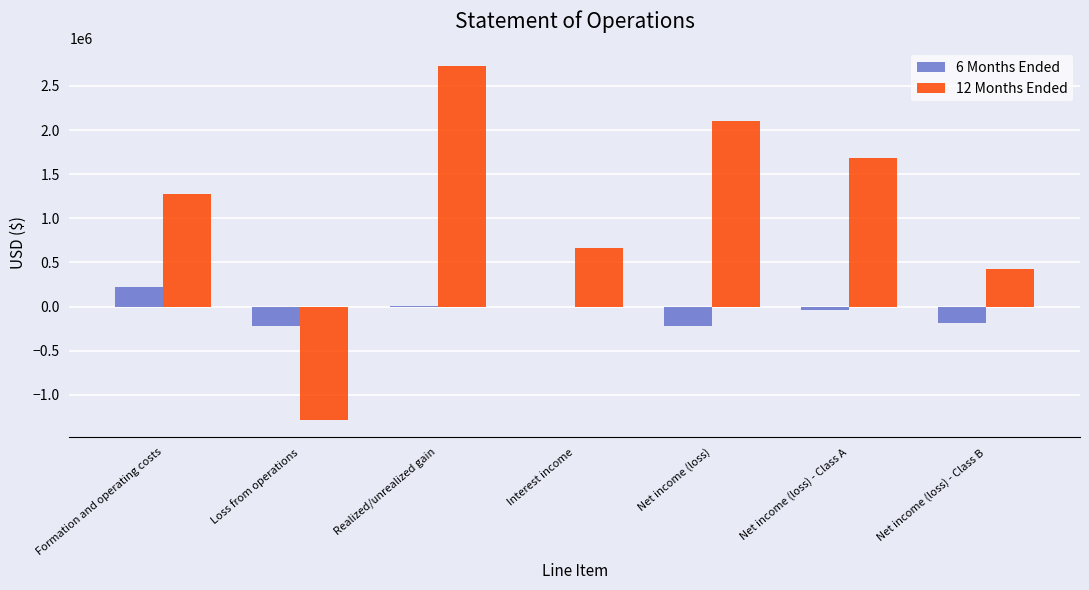

What is the sum of the 6 Months Ended values at Loss from operations and Net income (loss) - Class B?

-410206